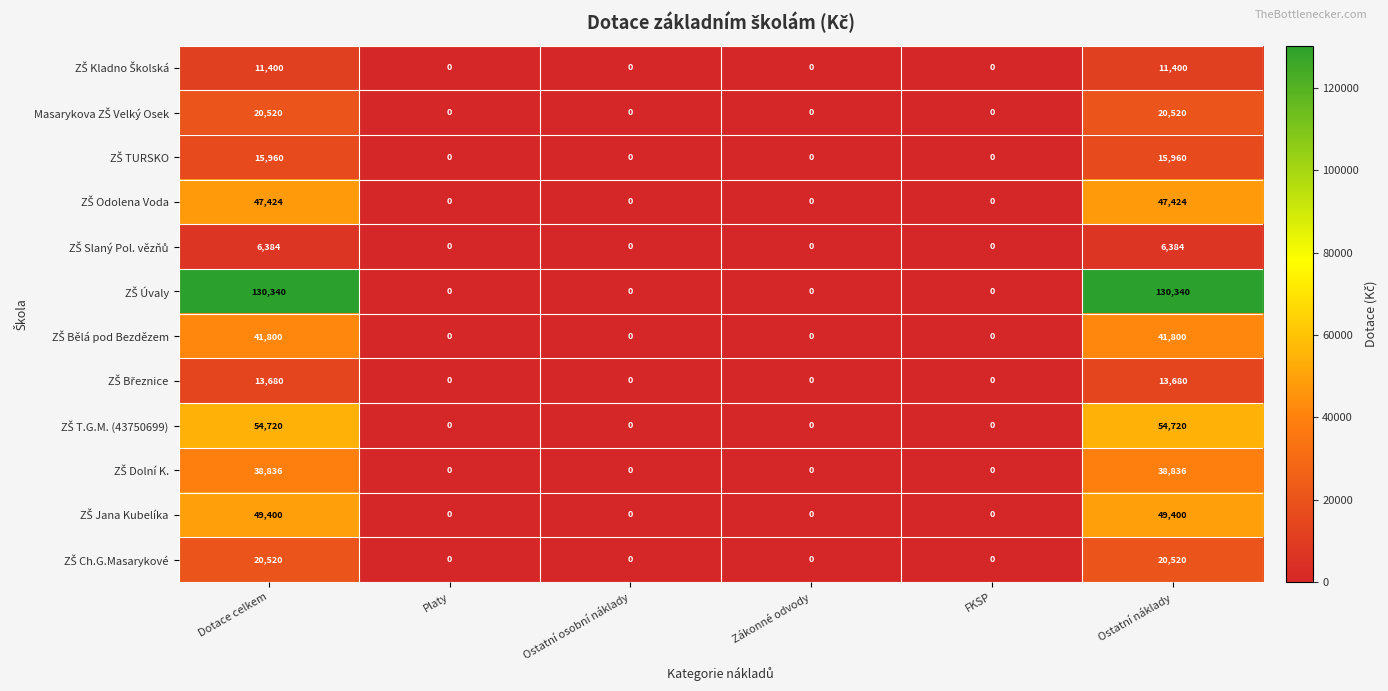

What is the greatest value displayed?

130340